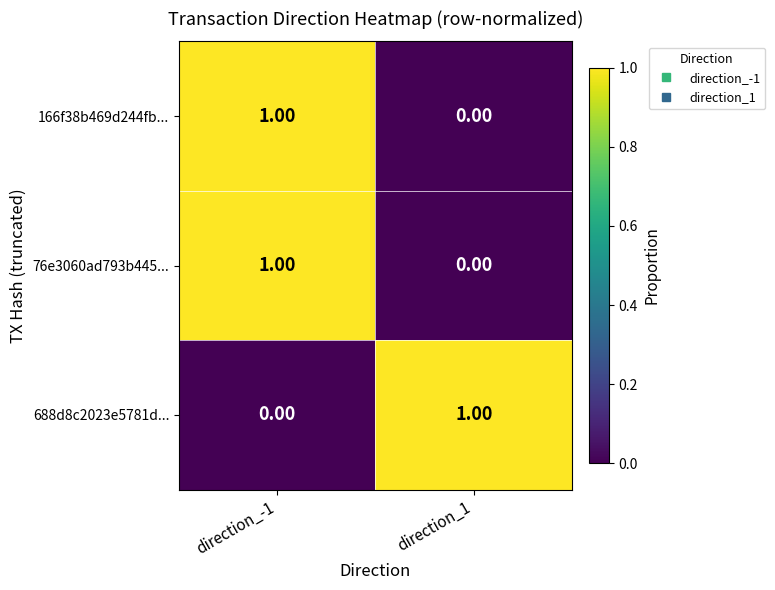

At which category is the sum across all series the highest?

direction_-1